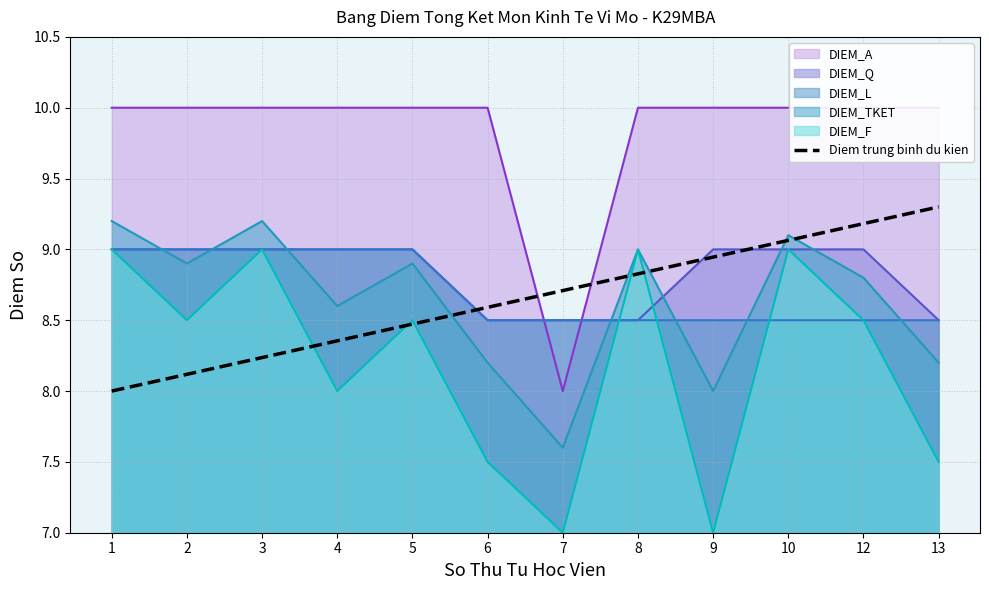

Is the value of Diem trung binh du kien at 12 greater than the value of DIEM_L at 2?

Yes